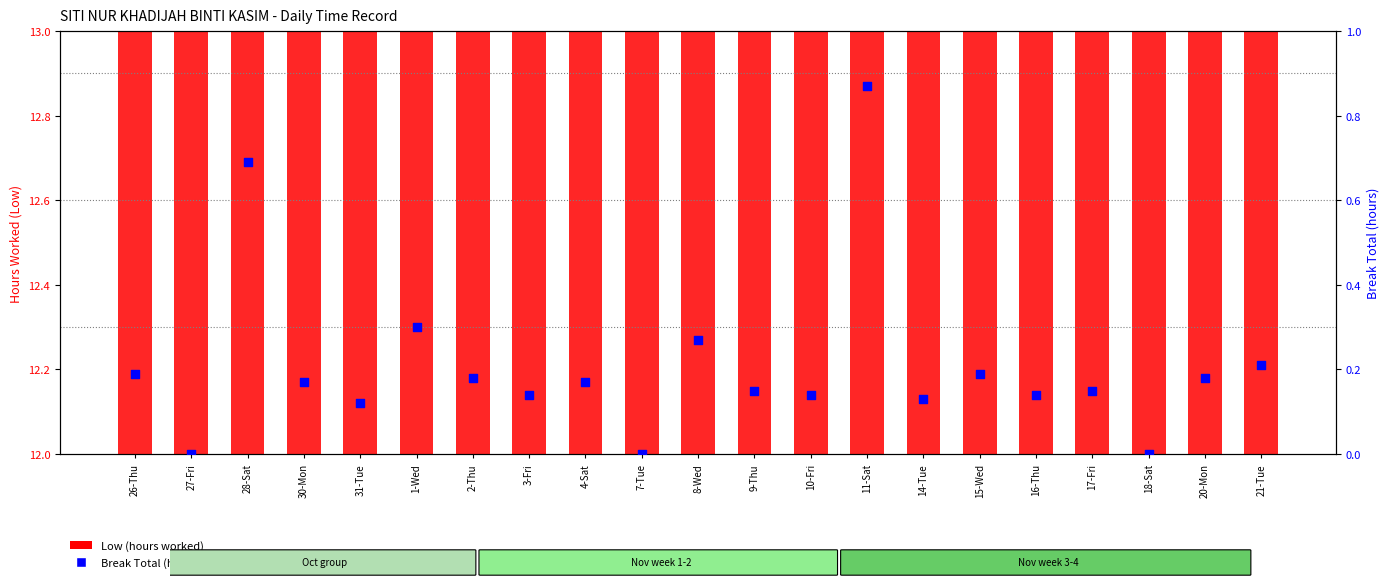

Which series has the largest total across all categories?

Low (hours worked)